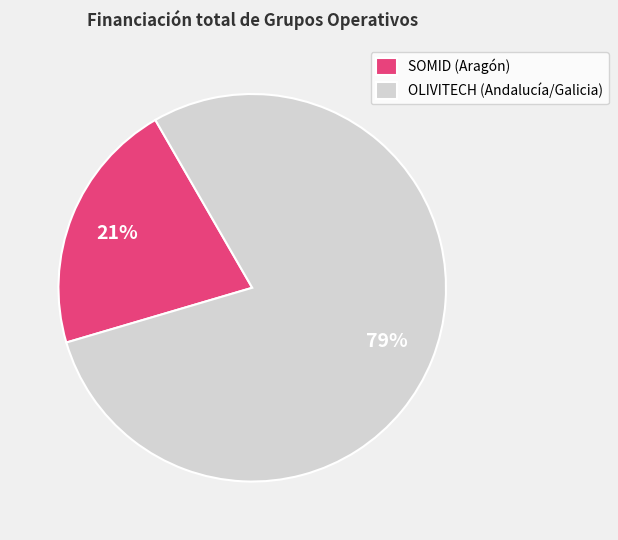

Which has a higher value, SOMID (Aragón) or OLIVITECH (Andalucía/Galicia)?

OLIVITECH (Andalucía/Galicia)